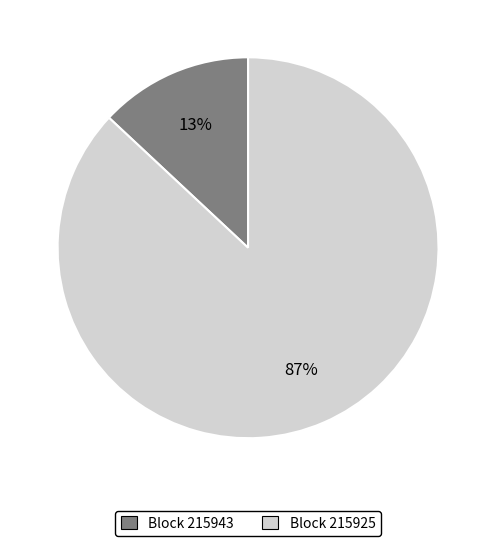

Is there any slice that represents more than half of the pie?

Yes